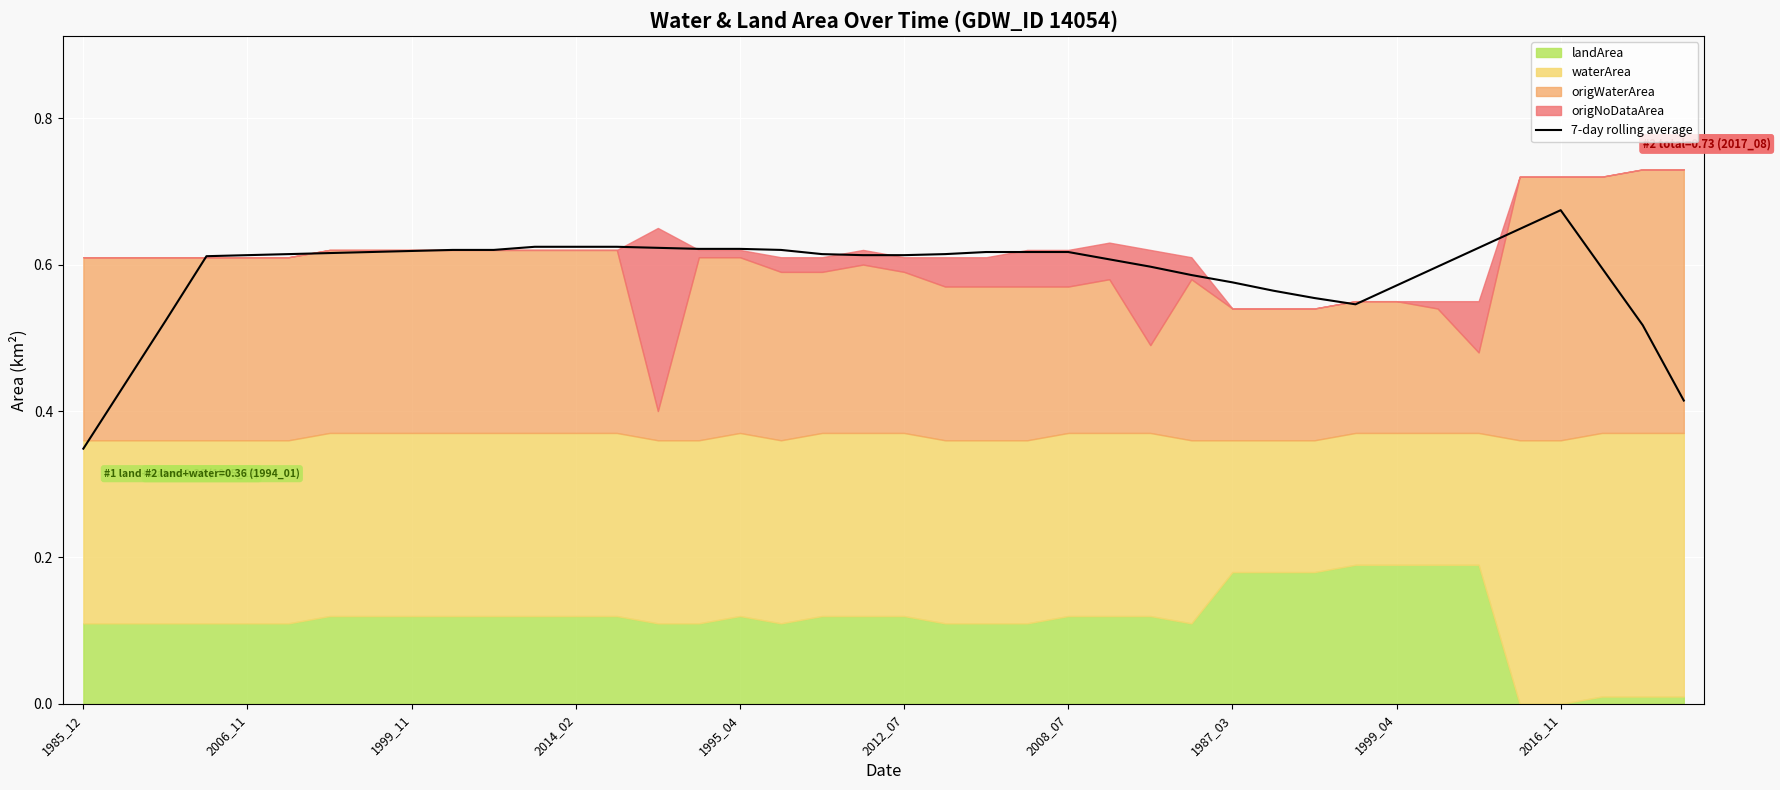

True or false: 7-day rolling average has a value of 0.4 at 2014_02.

False